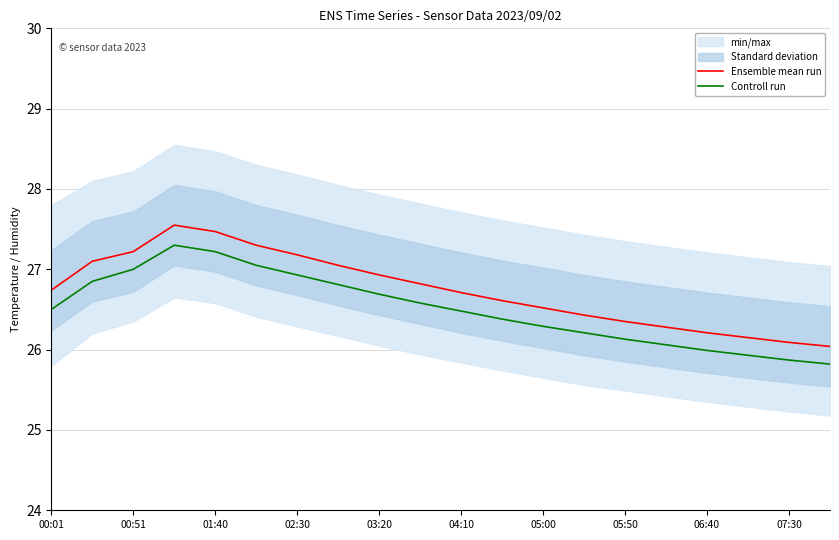

What is the value of the Ensemble mean run point at the 11th from the left?

26.7